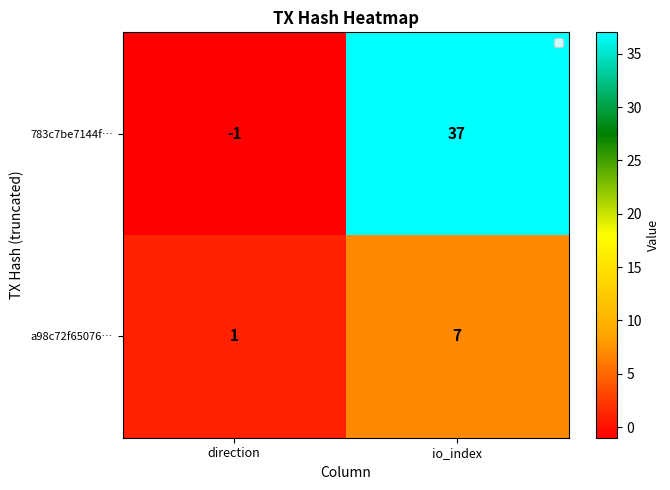

What is the difference between the maximum and minimum values in the a98c72f65076… series?

6